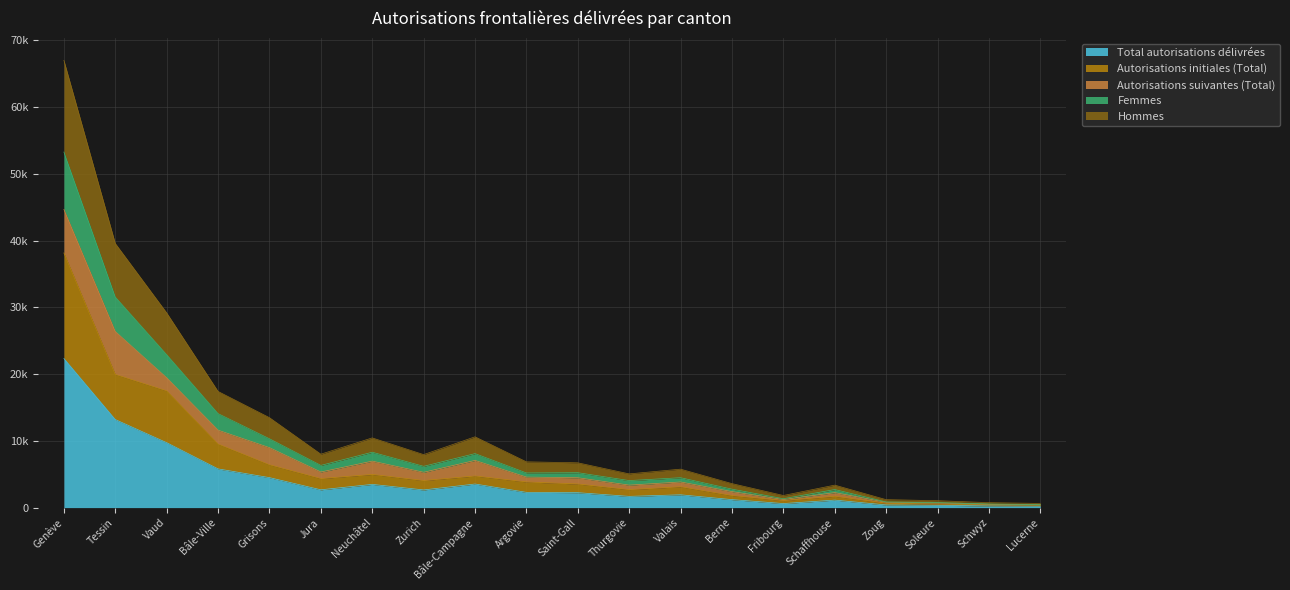

What are all the series names shown in the legend?

Total autorisations délivrées, Autorisations initiales (Total), Autorisations suivantes (Total), Femmes, Hommes